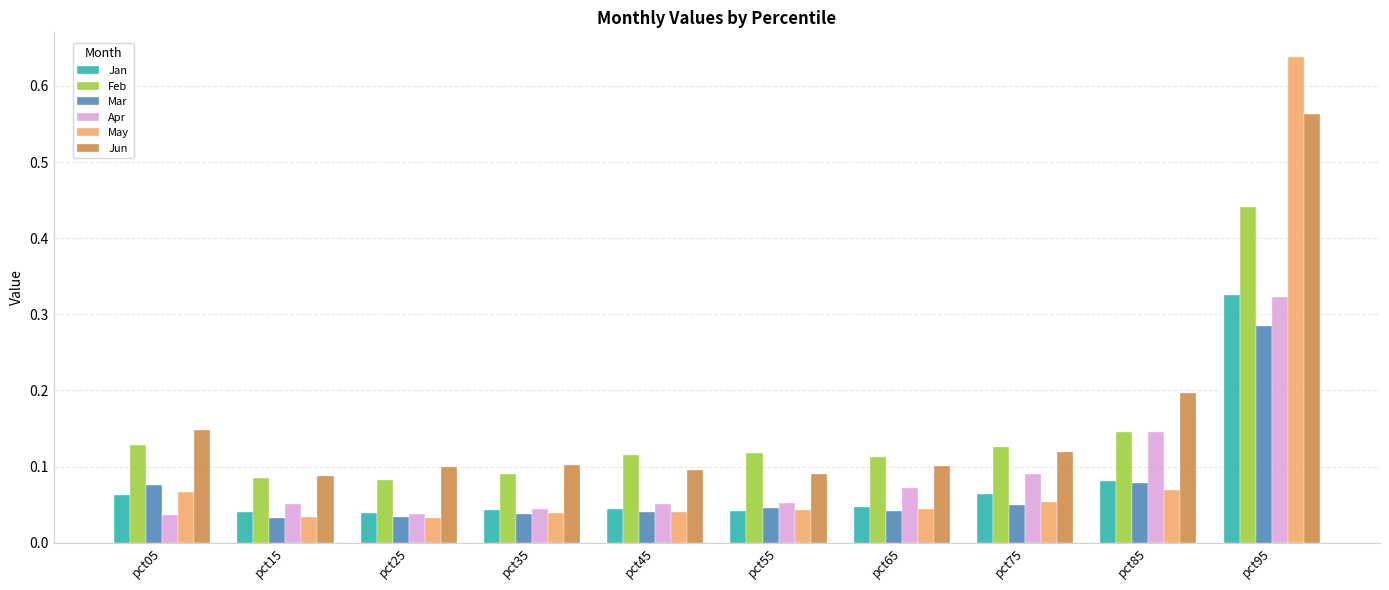

Which series has the widest spread of values?

May